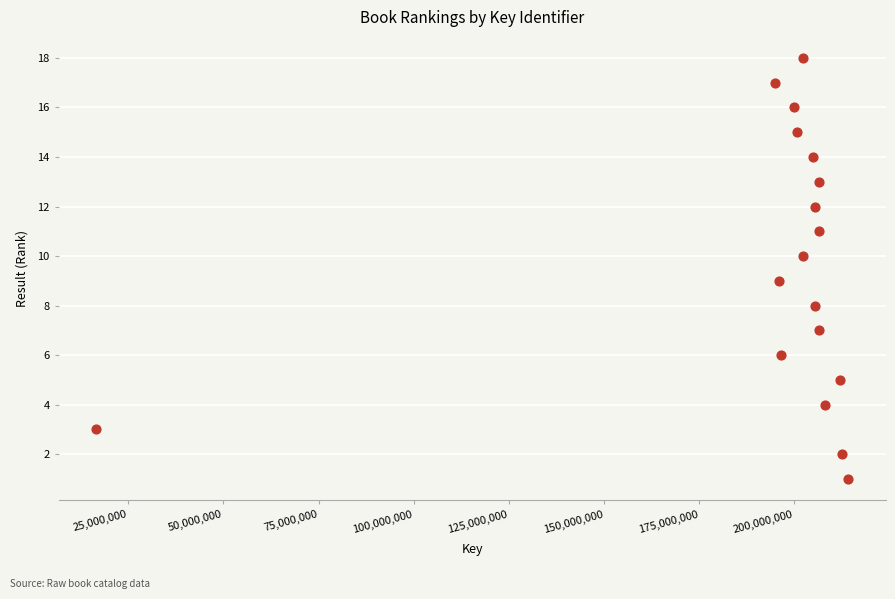

What is the range of X values (max minus min)?

197602931